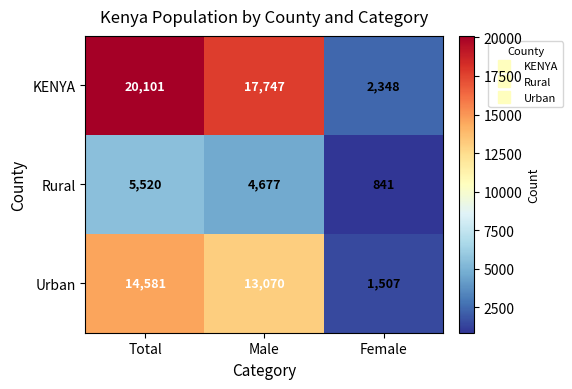

Reading left to right, what are all the values shown in this chart?

KENYA: Total=20101	Male=17747	Female=2348
Rural: Total=5520	Male=4677	Female=841
Urban: Total=14581	Male=13070	Female=1507